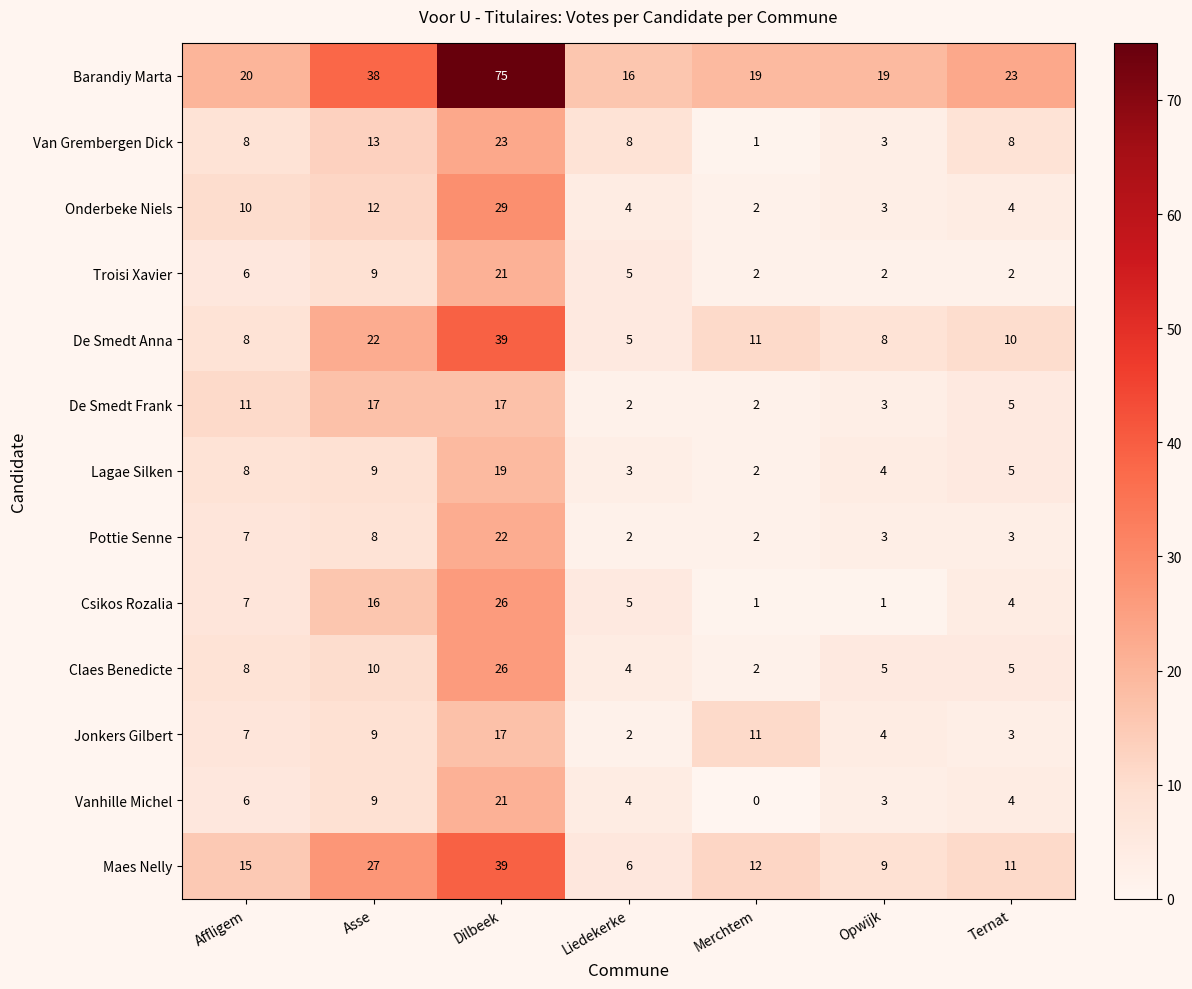

Which series has the largest total across all categories?

Barandiy Marta